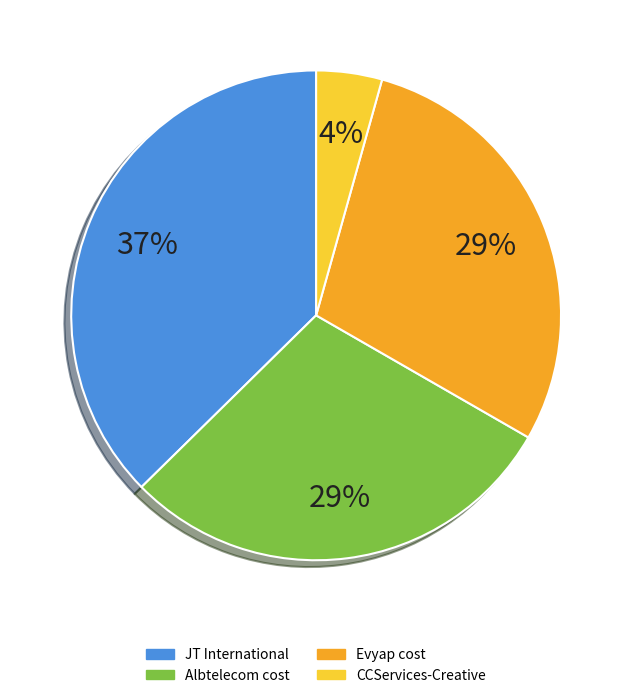

Which category has the biggest portion of the pie?

JT International